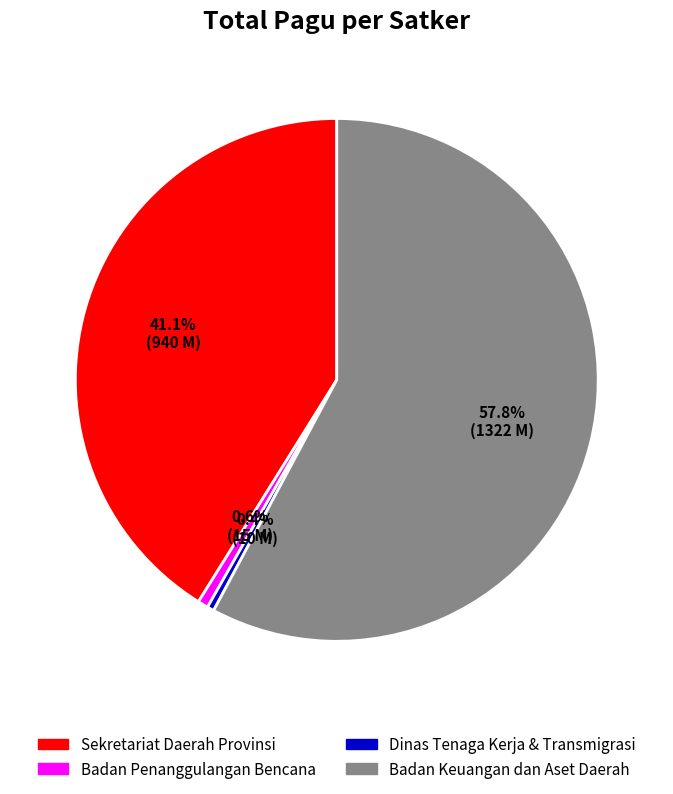

True or false: Badan Keuangan dan Aset Daerah accounts for 1% of the total.

False